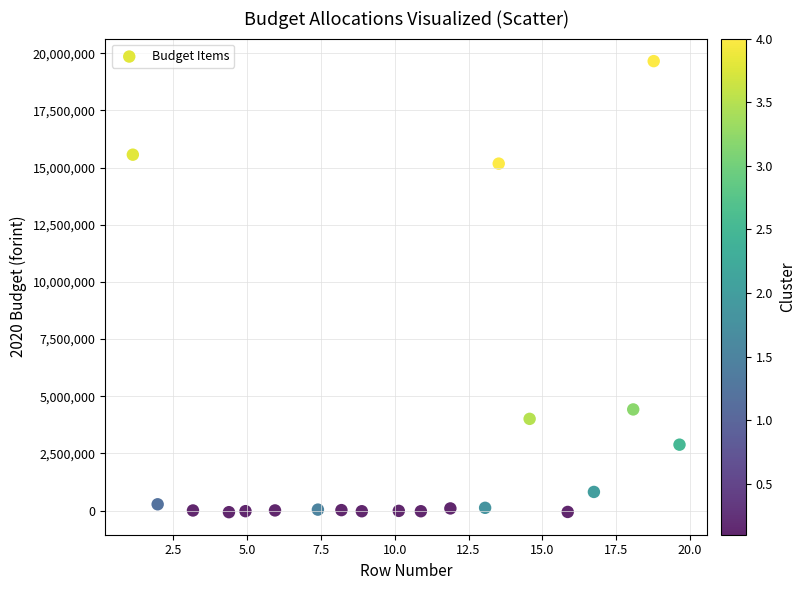

What is the range of X values (max minus min)?

18.5